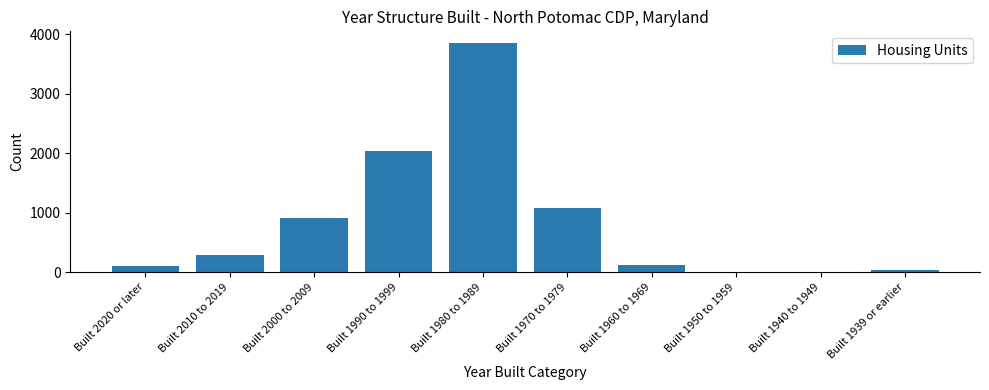

What is the sum of all values?

8433